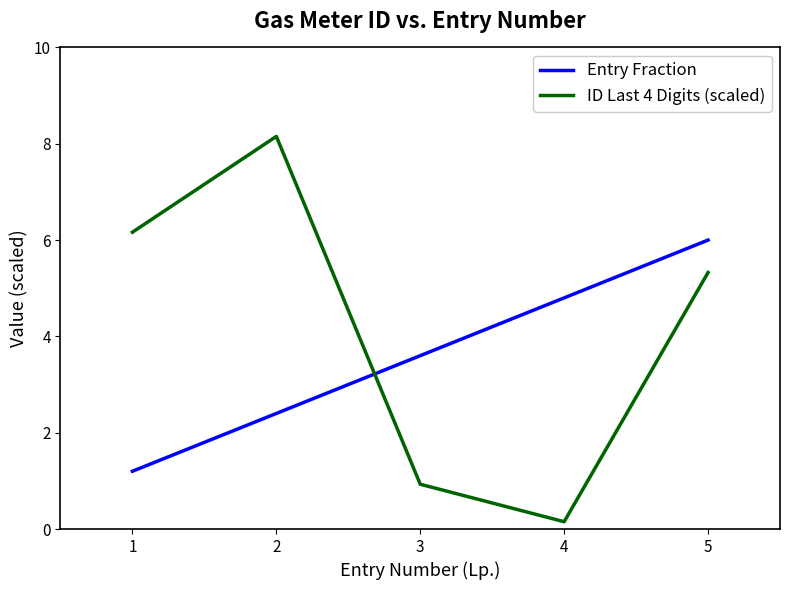

How many intersections are there between ID Last 4 Digits (scaled) and Entry Fraction?

1